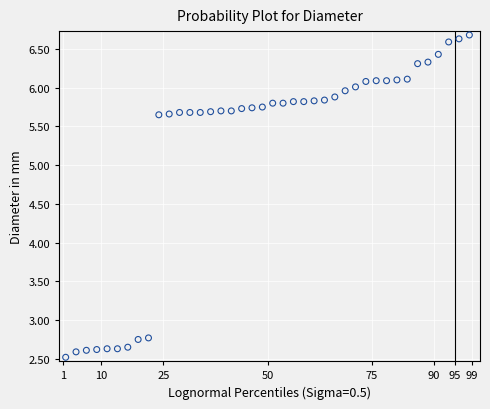

What is the range of Y values (max minus min)?

4.2